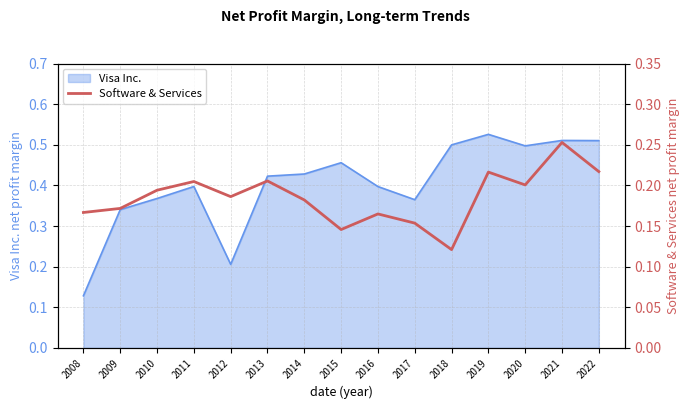

The value of Visa Inc. at 2018 is 0.8. True or false?

False